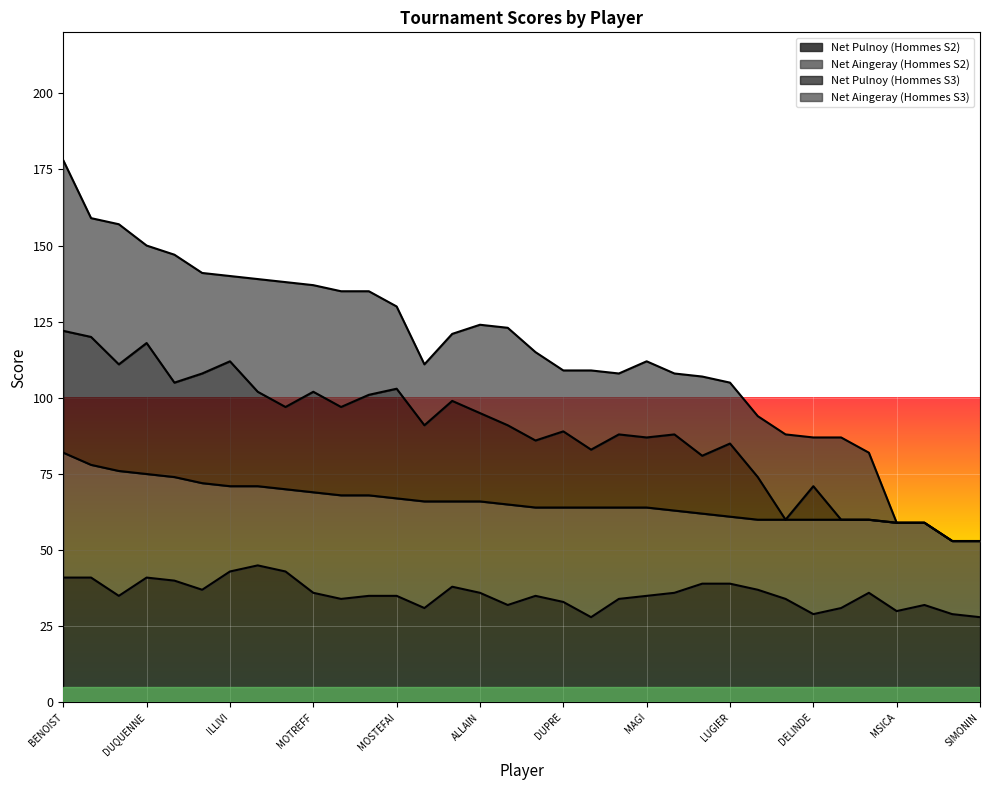

At which label does Net Pulnoy (Hommes S3) reach its peak?

BENOIST